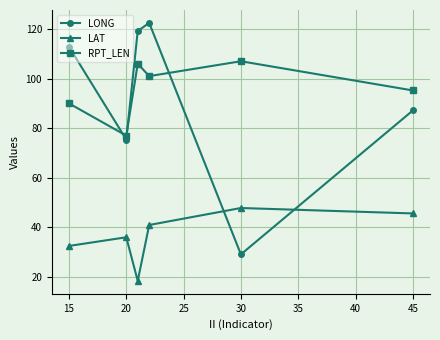

True or false: LONG and RPT_LEN intersect in this chart.

True